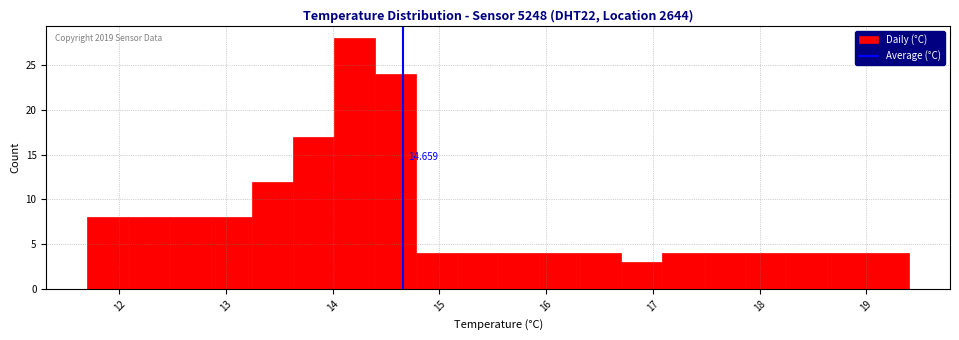

Around what value on the x-axis is the tallest bar? Give the approximate position of its centre, as read against the axis.

14.2